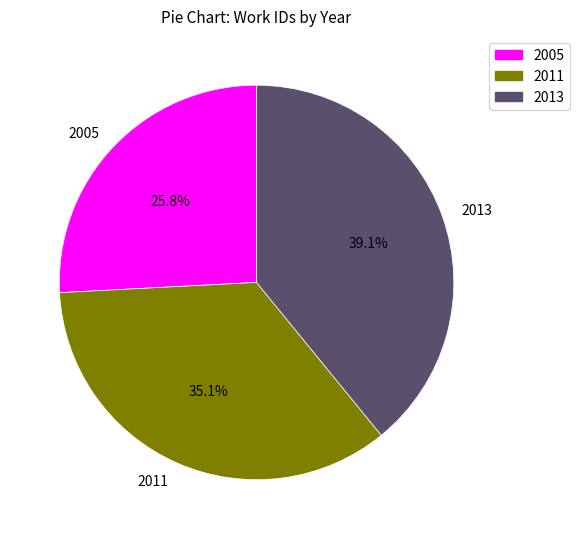

True or false: 2011 accounts for 35% of the total.

True